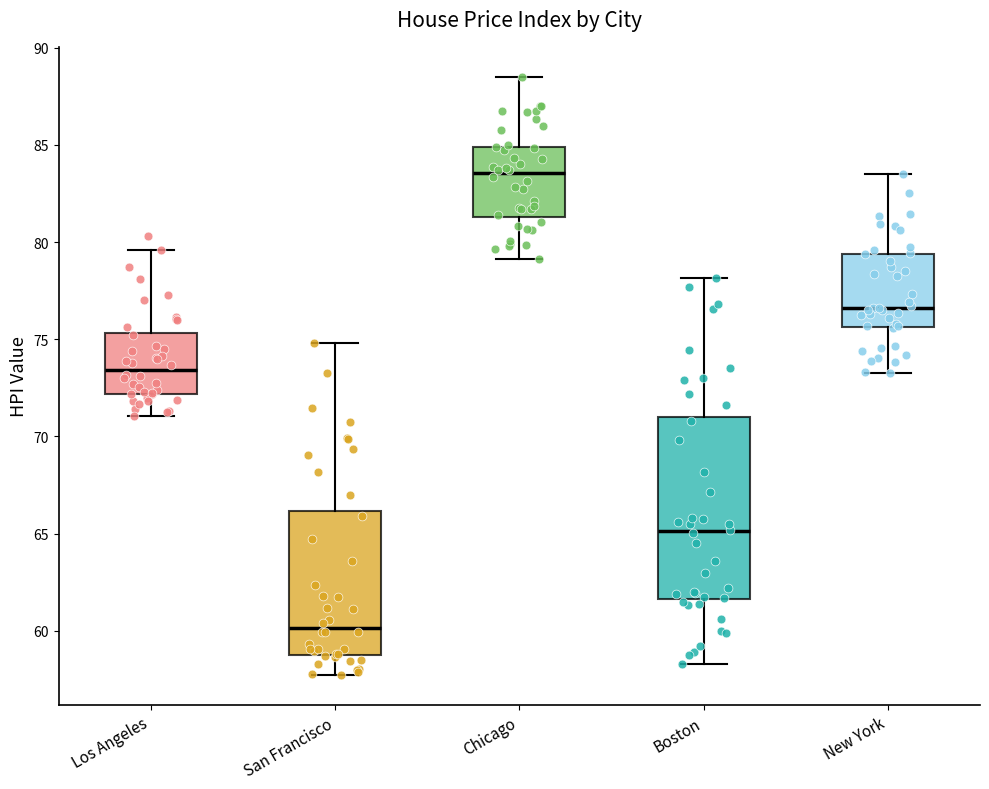

Which box's median line is the lowest?

San Francisco